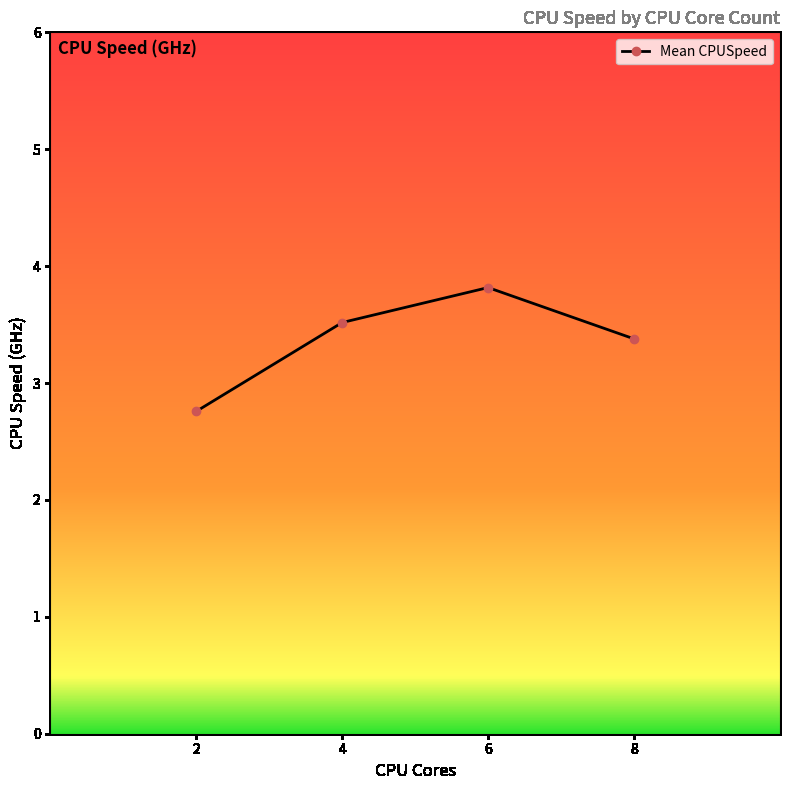

Count the values in the range 3 to 4.

3